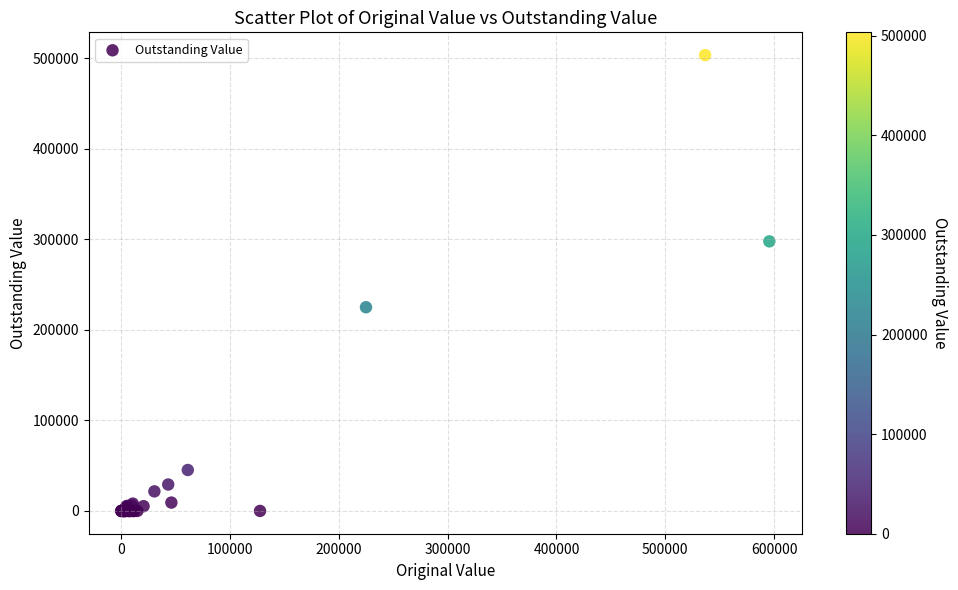

What Y value in the scatter plot is closest to 251765?

225000.0